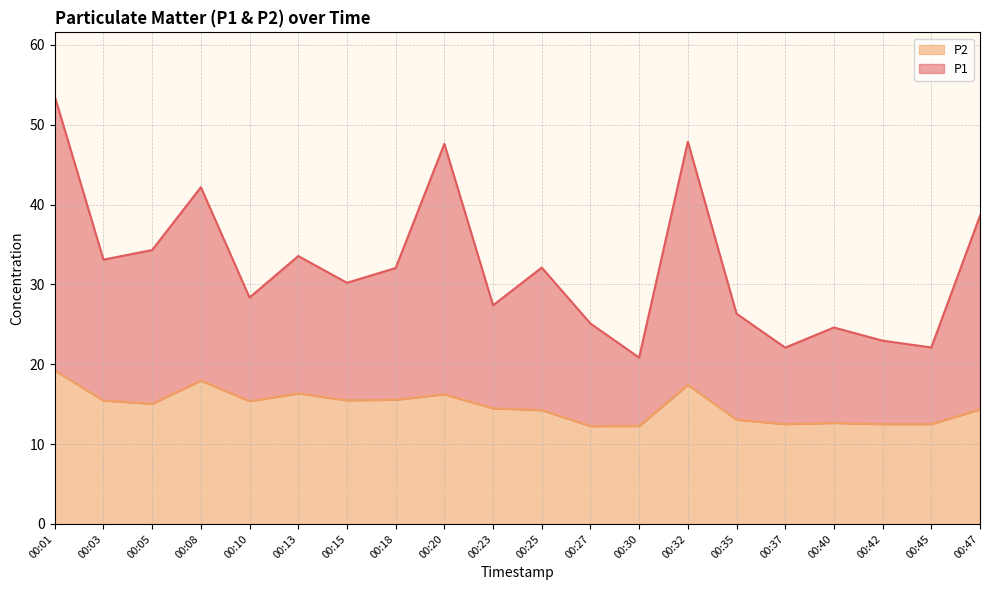

At 00:13, list the series in order from largest to smallest.

P1, P2